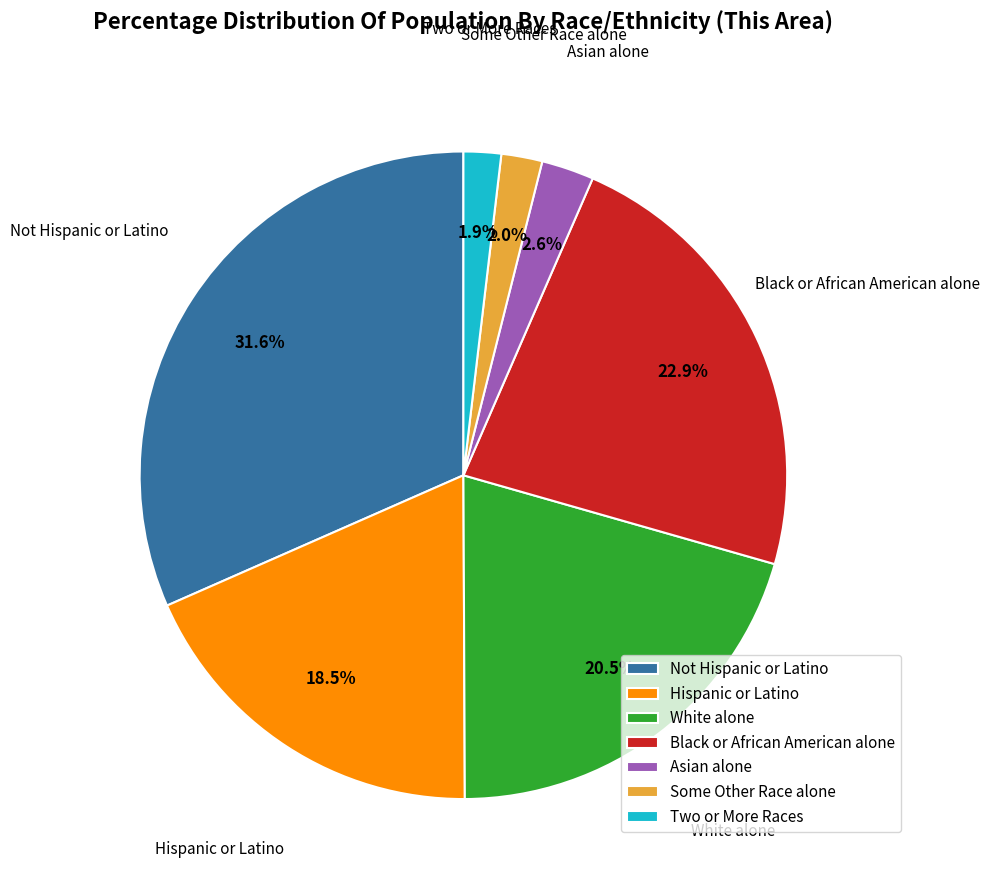

To the nearest percent, what is the combined percentage of Black or African American alone and Some Other Race alone?

25%